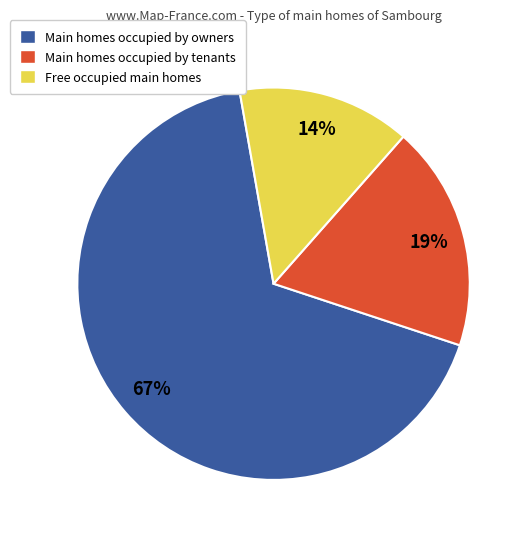

Is there any slice that represents more than half of the pie?

Yes